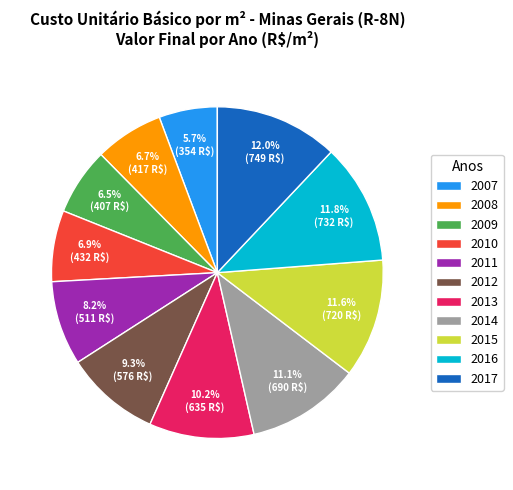

To the nearest percent, what portion does 2012 represent?

9%